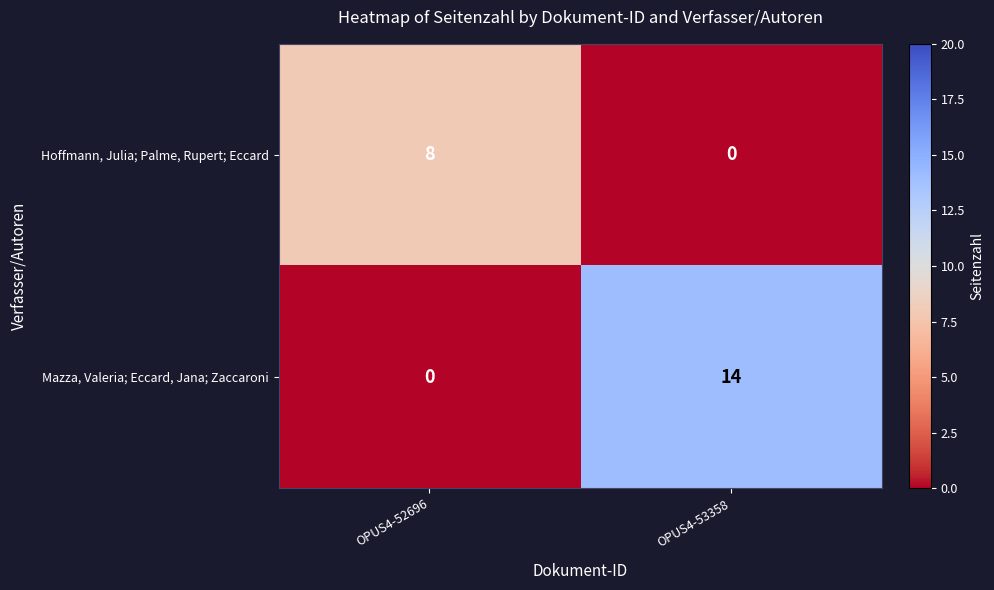

Reading right to left, extract all data points from this chart.

Hoffmann, Julia; Palme, Rupert; Eccard: OPUS4-53358=0	OPUS4-52696=8
Mazza, Valeria; Eccard, Jana; Zaccaroni: OPUS4-53358=14	OPUS4-52696=0